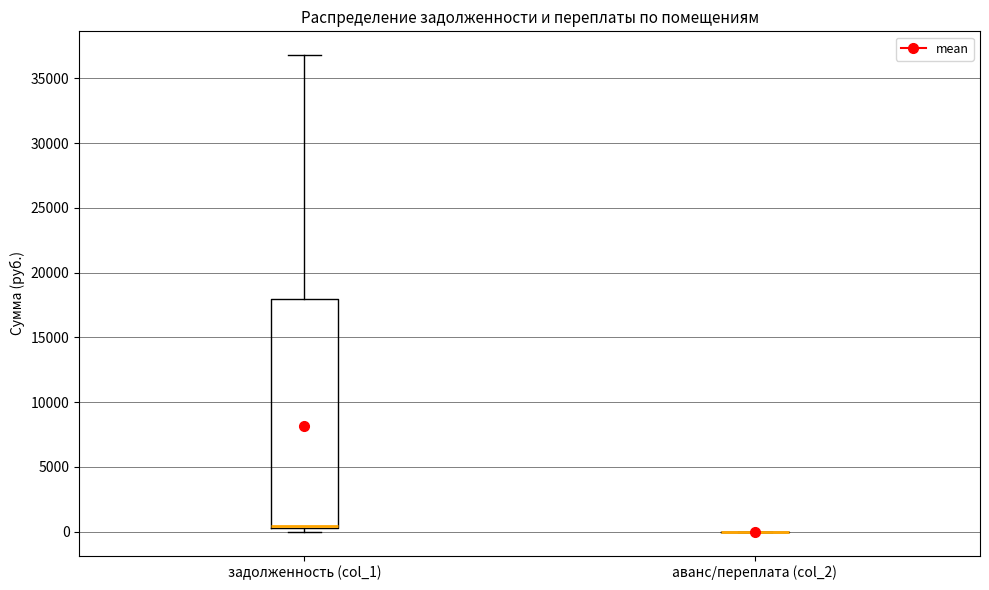

Comparing the boxes themselves (not the whiskers), which one is the tallest?

задолженность (col_1)